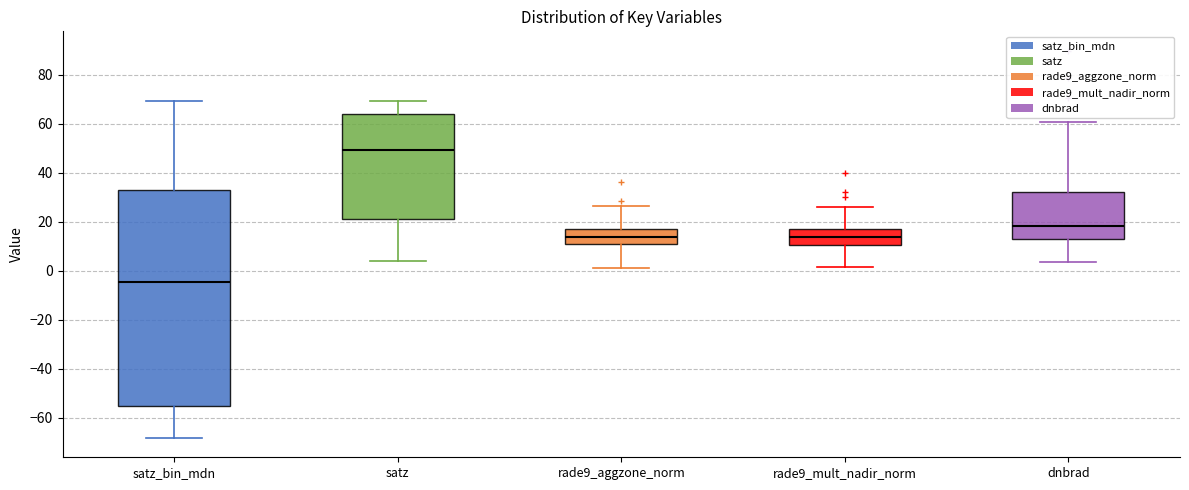

Reading left to right, transcribe this box plot: for each box, give where its median line is, the range the box spans, and where its two whiskers end, as read against the y-axis. The values are not printed on the chart, so give them approximately, as read against the axis.

satz_bin_mdn: median -4, box -56 to 32, whiskers -68 to 70
satz: median 50, box 22 to 64, whiskers 4 to 70
rade9_aggzone_norm: median 14, box 10 to 18, whiskers 2 to 26
rade9_mult_nadir_norm: median 14, box 10 to 18, whiskers 2 to 26
dnbrad: median 18, box 14 to 32, whiskers 4 to 60